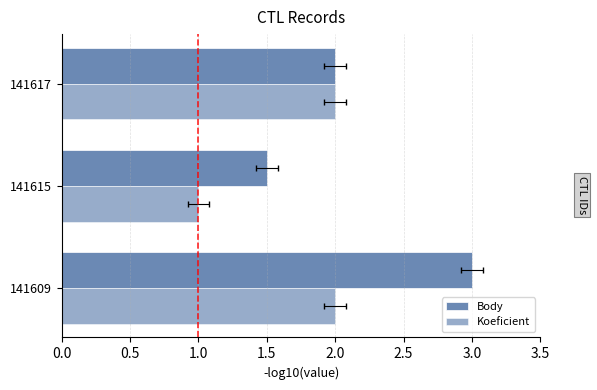

What is the difference between the highest and lowest values at 141609?

1.0